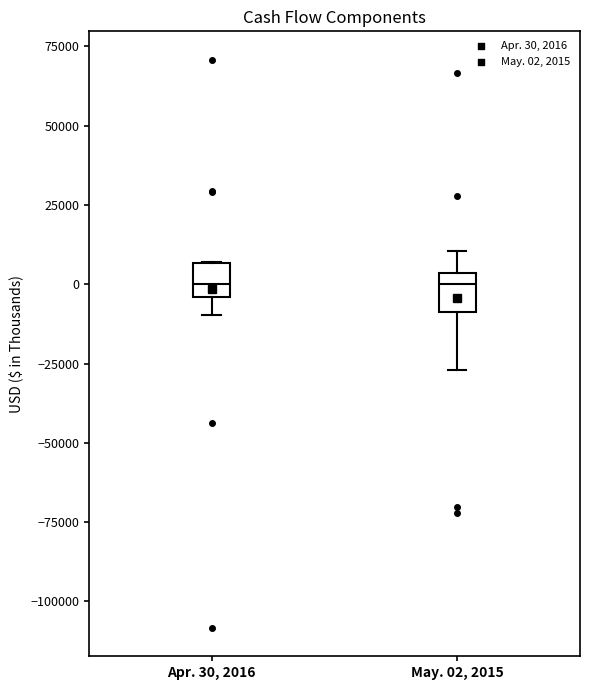

Reading left to right, transcribe this box plot: for each box, give where its median line is, the range the box spans, and where its two whiskers end, as read against the y-axis. The values are not printed on the chart, so give them approximately, as read against the axis.

Apr. 30, 2016: median 0, box -5000 to 5000, whiskers -10000 to 5000
May. 02, 2015: median 0, box -10000 to 5000, whiskers -25000 to 10000